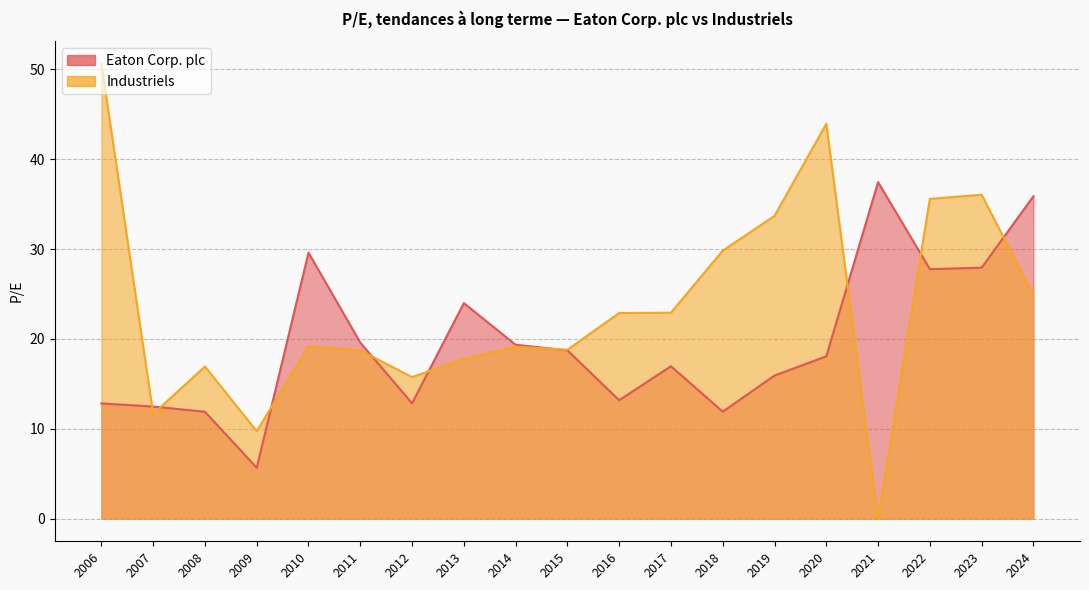

Rank the series at 2015 from lowest to highest value.

Eaton Corp. plc, Industriels